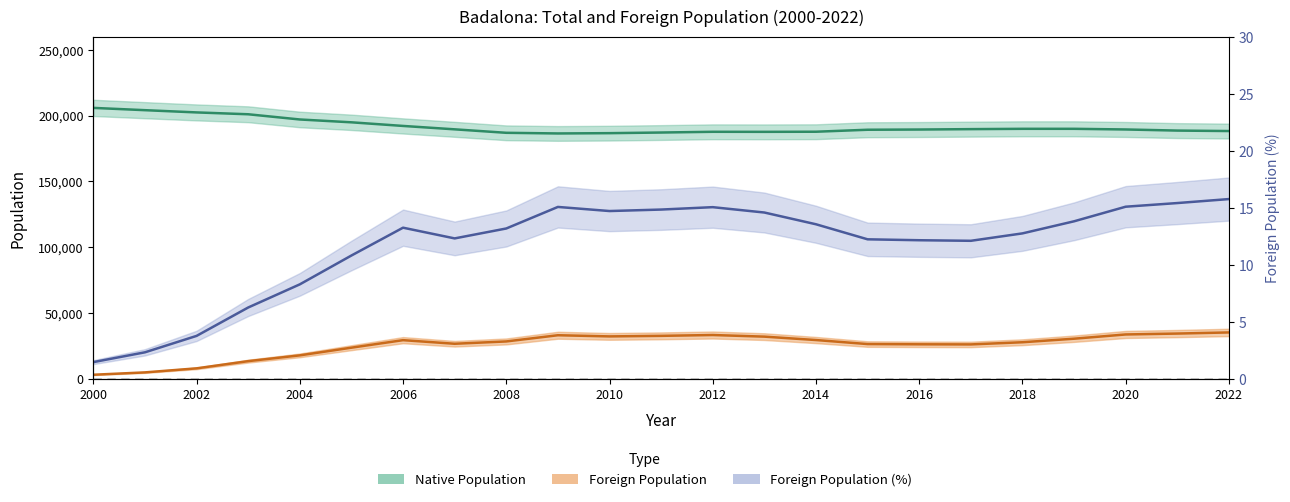

How many points are lower than both their immediate neighbors (excluding endpoints)?

3